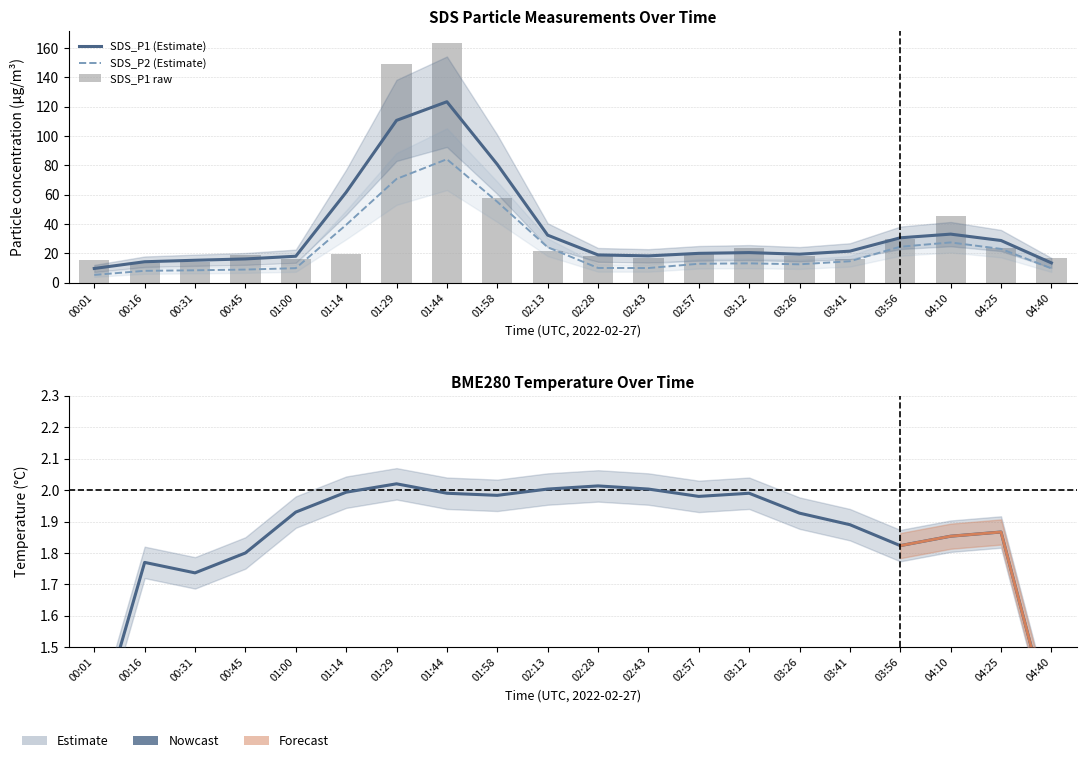

List the labels in order of SDS_P1 raw value, smallest first.

00:16, 00:31, 00:01, 03:41, 01:00, 04:40, 02:43, 02:28, 03:26, 00:45, 01:14, 02:57, 02:13, 04:25, 03:12, 03:56, 04:10, 01:58, 01:29, 01:44